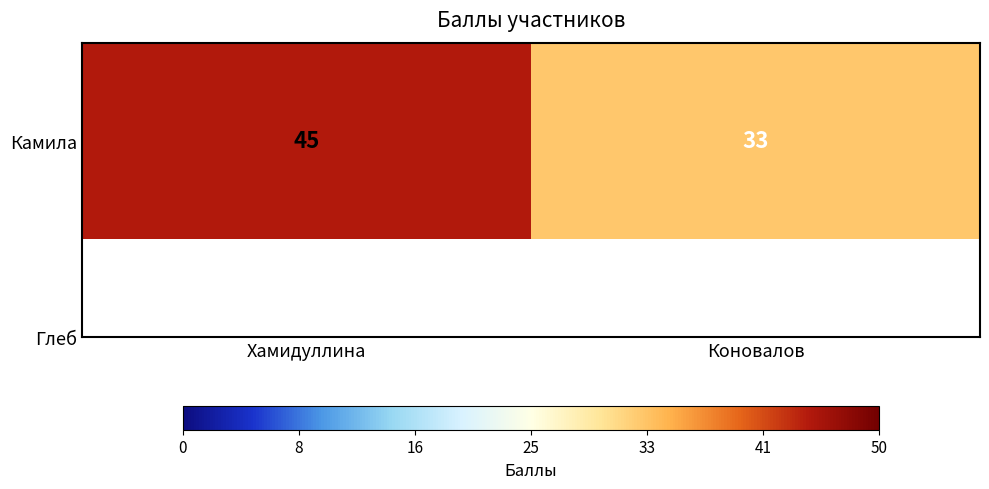

What is the average value?

39